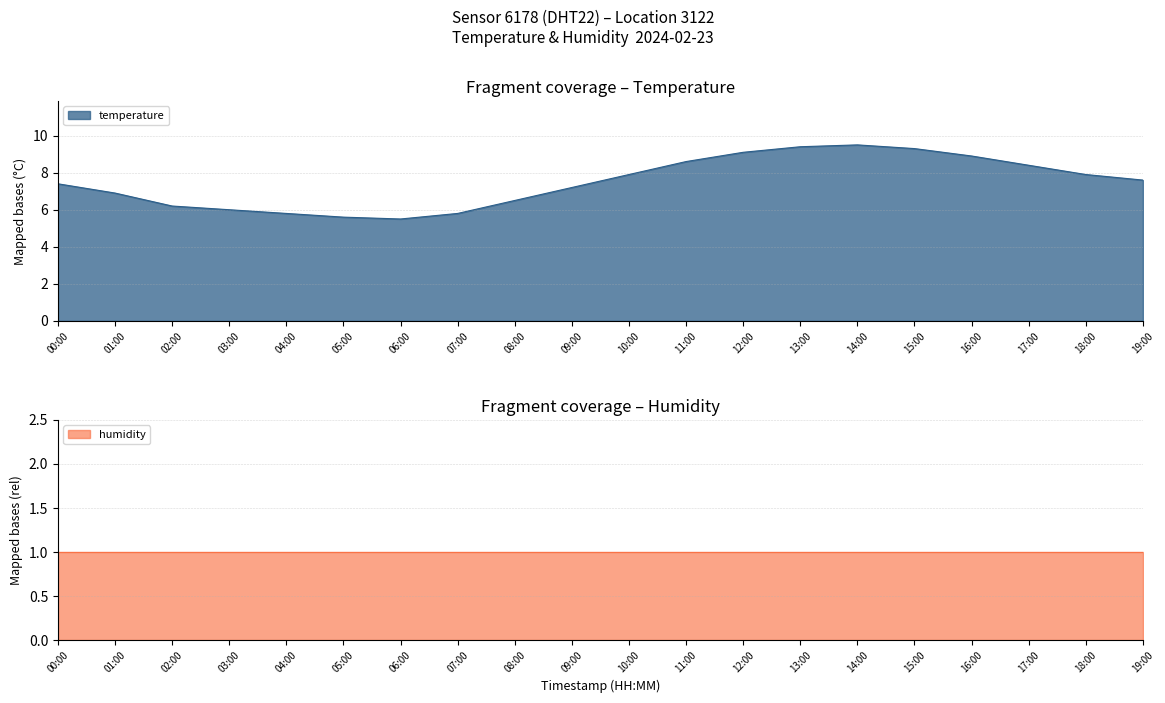

List the labels in order of value, largest first.

14:00, 13:00, 15:00, 12:00, 16:00, 11:00, 17:00, 10:00, 18:00, 19:00, 00:00, 09:00, 01:00, 08:00, 02:00, 03:00, 04:00, 07:00, 05:00, 06:00